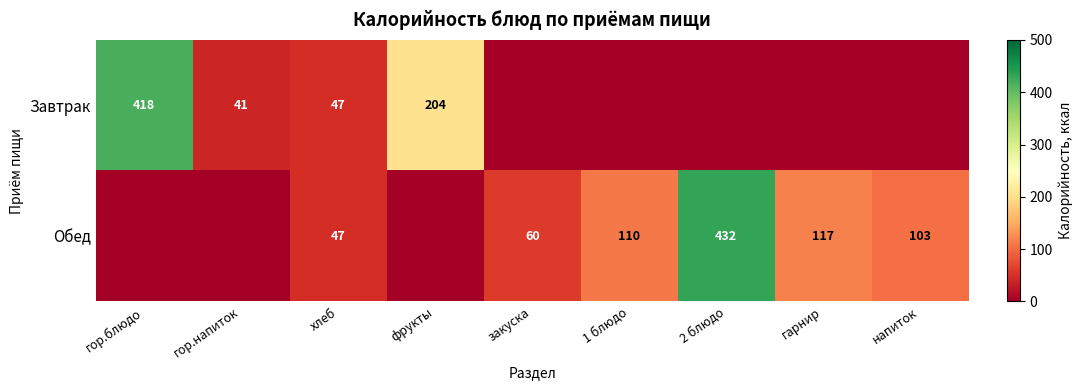

How many data points does each series have?

9